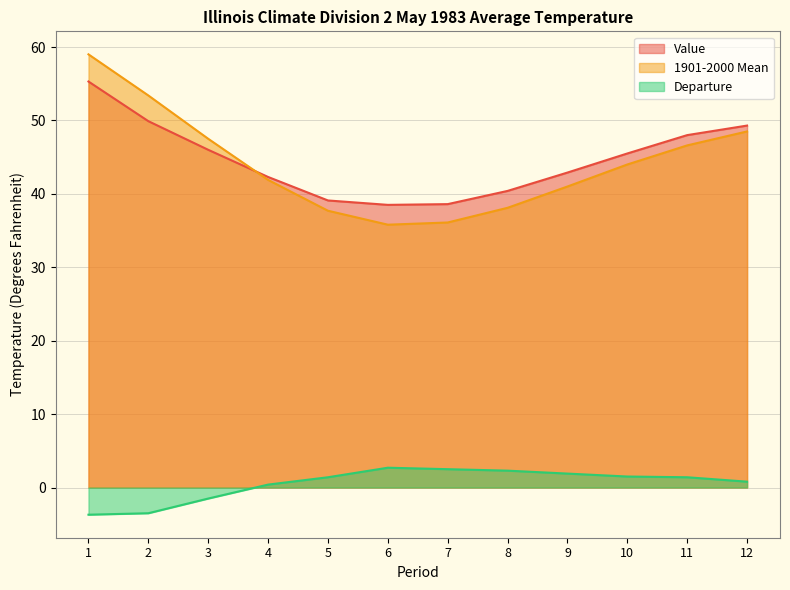

At which category is the sum across all series the highest?

1